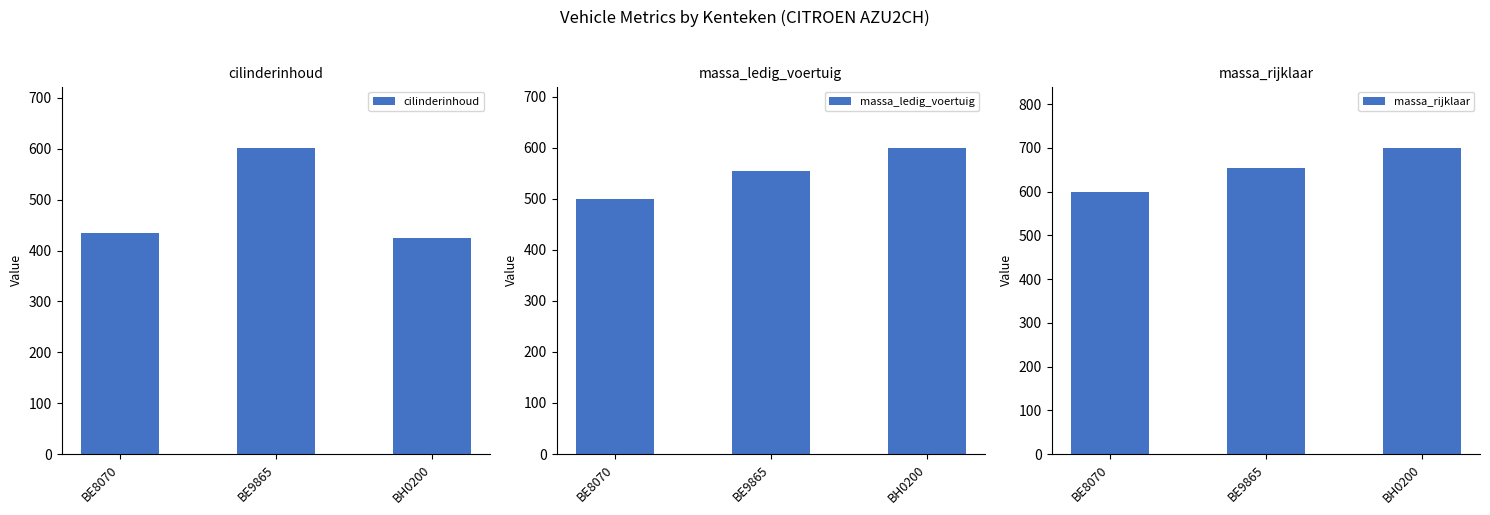

The value of massa_rijklaar at BE9865 is 1108. True or false?

False